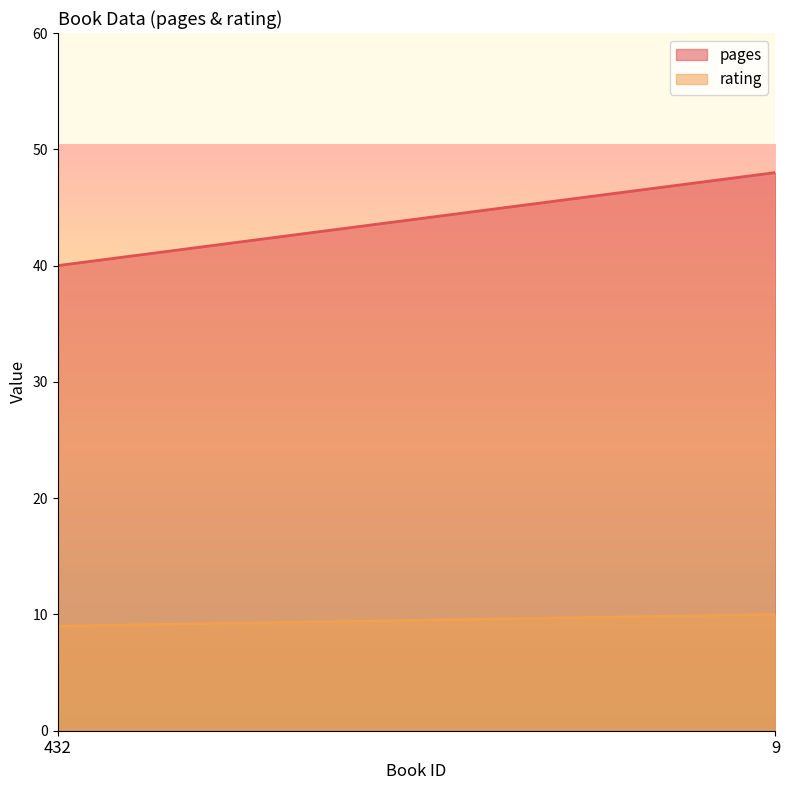

What is the minimum value for pages?

40